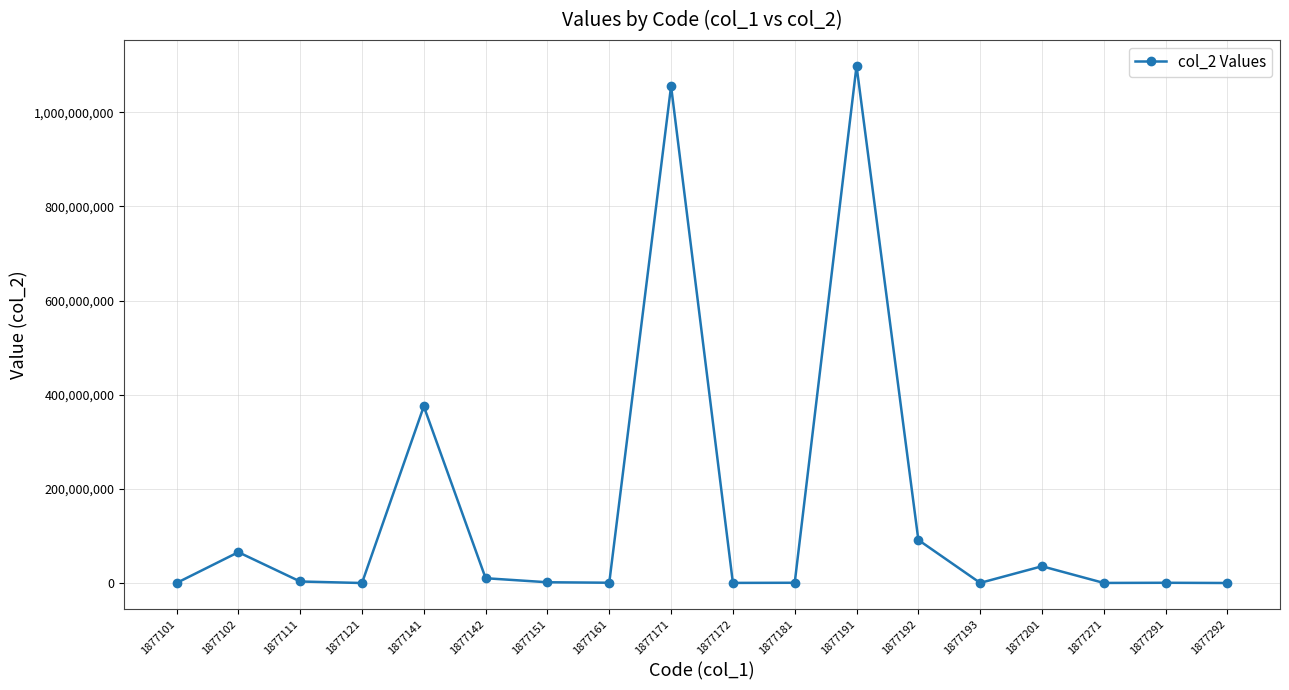

What is the maximum value shown in the chart?

1098457438.1